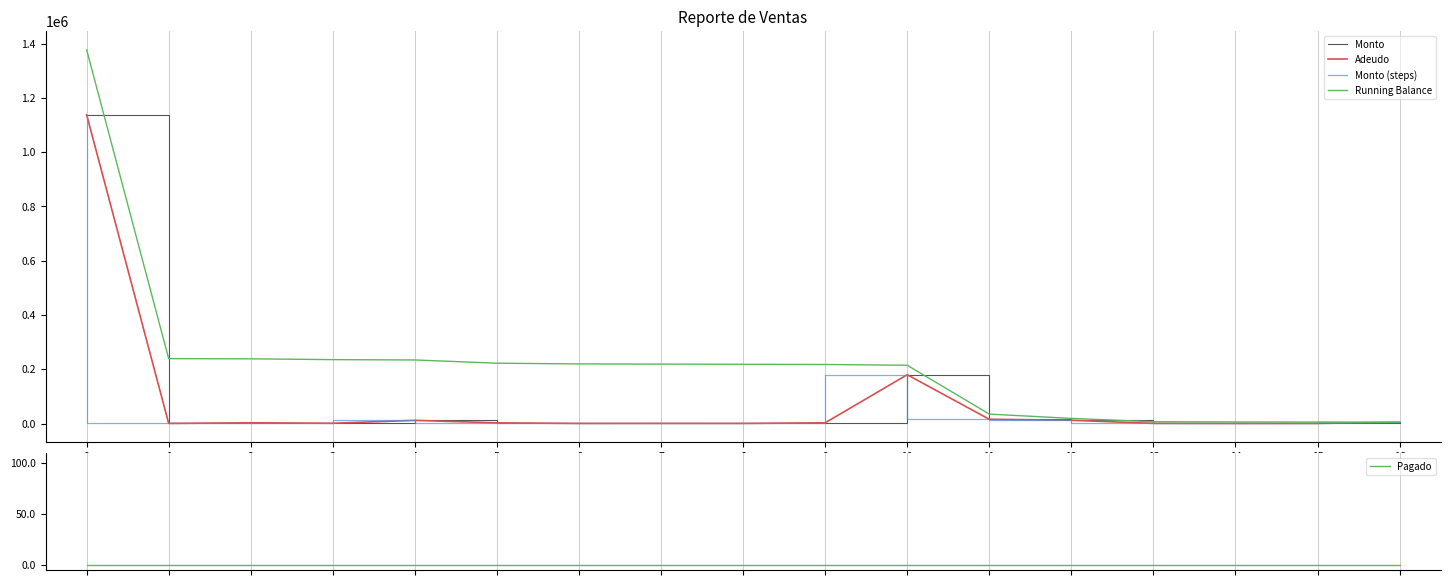

Which series changed the most between 6 and 8?

Running Balance